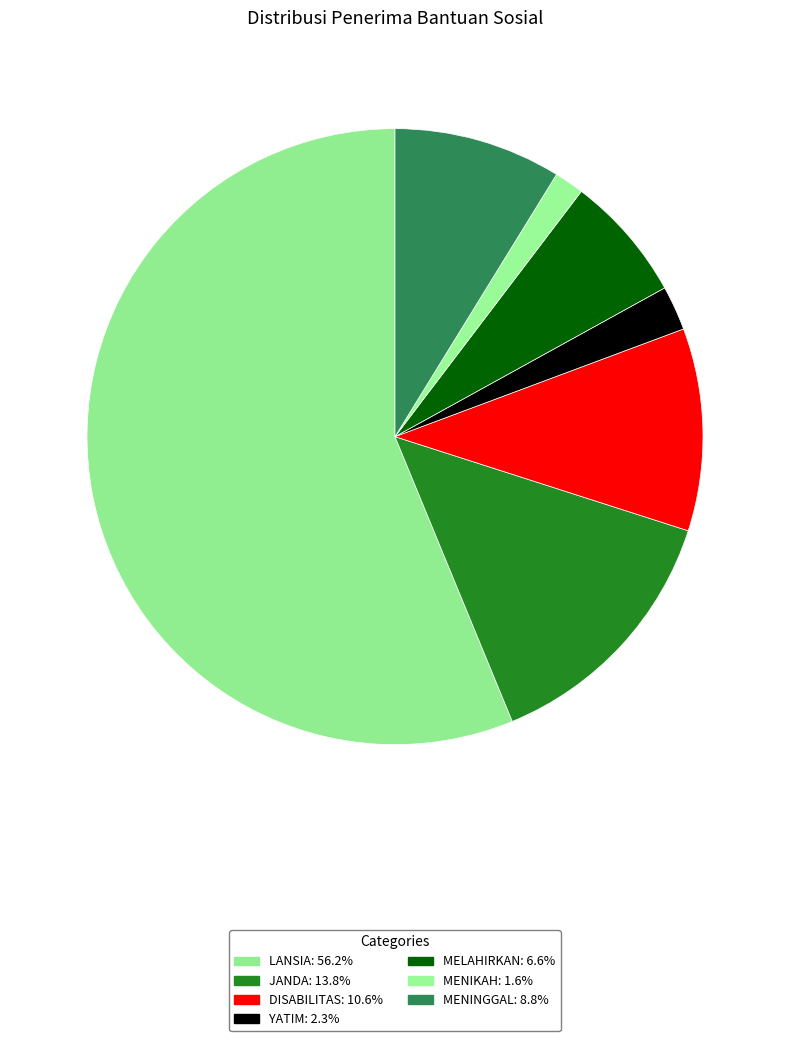

To the nearest percent, what percentage of the pie is MENIKAH?

2%